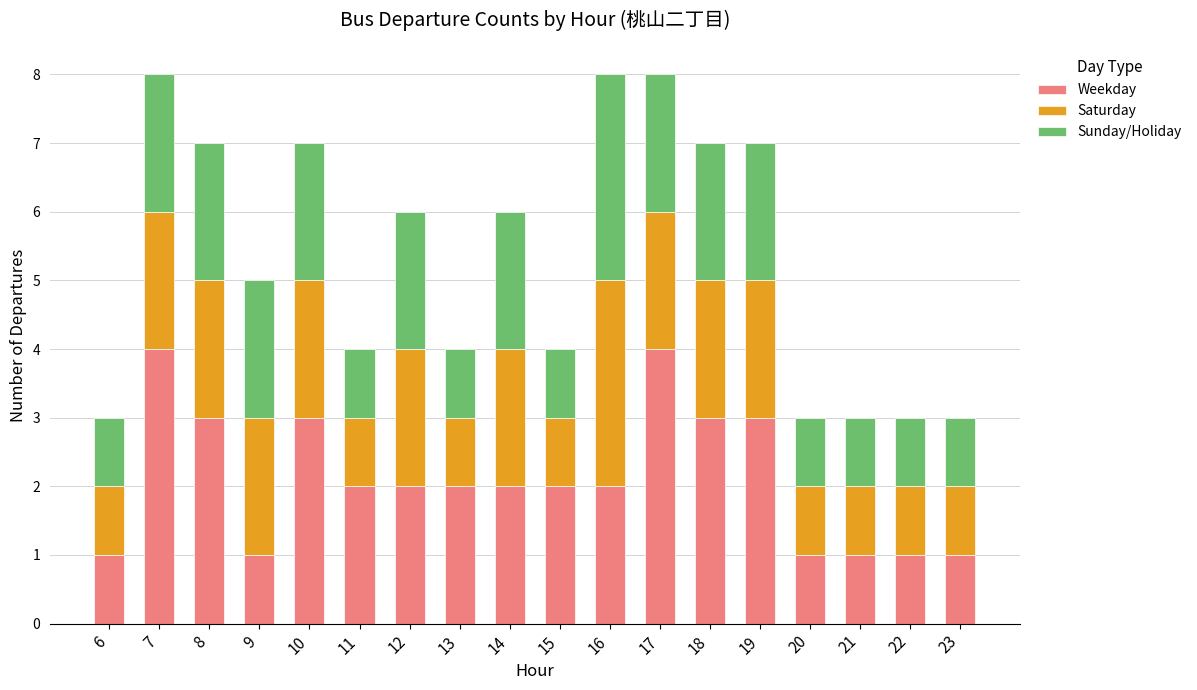

What is the total value across all series at 20?

3